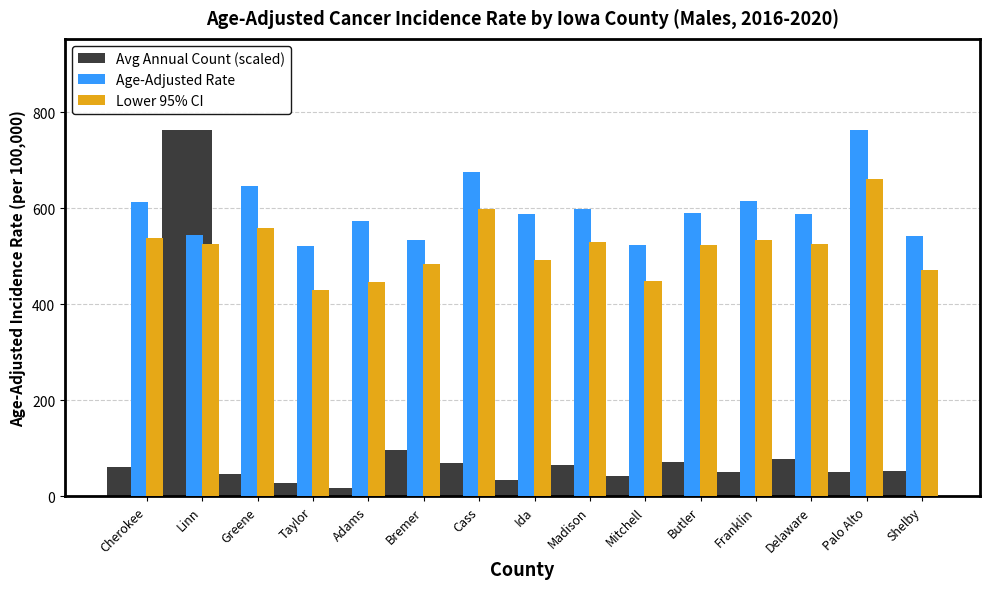

At which label does Avg Annual Count (scaled) first exceed 52?

Cherokee